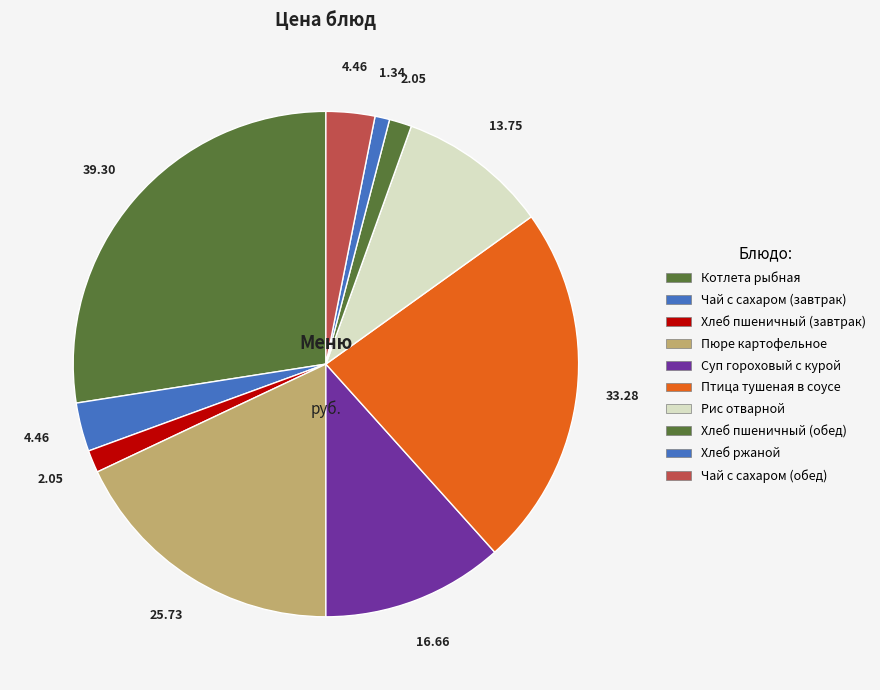

What is the largest slice in the pie chart?

Котлета рыбная